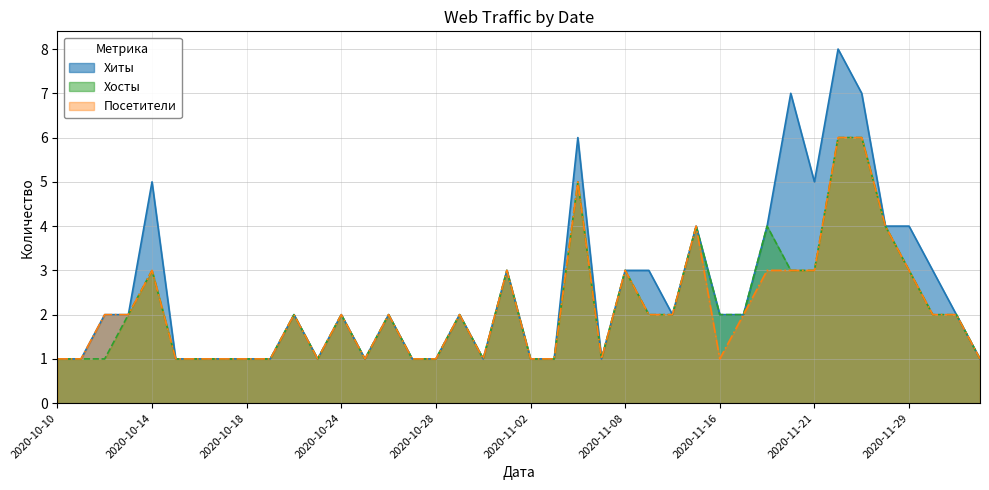

At how many categories does at least one series exceed 2?

14